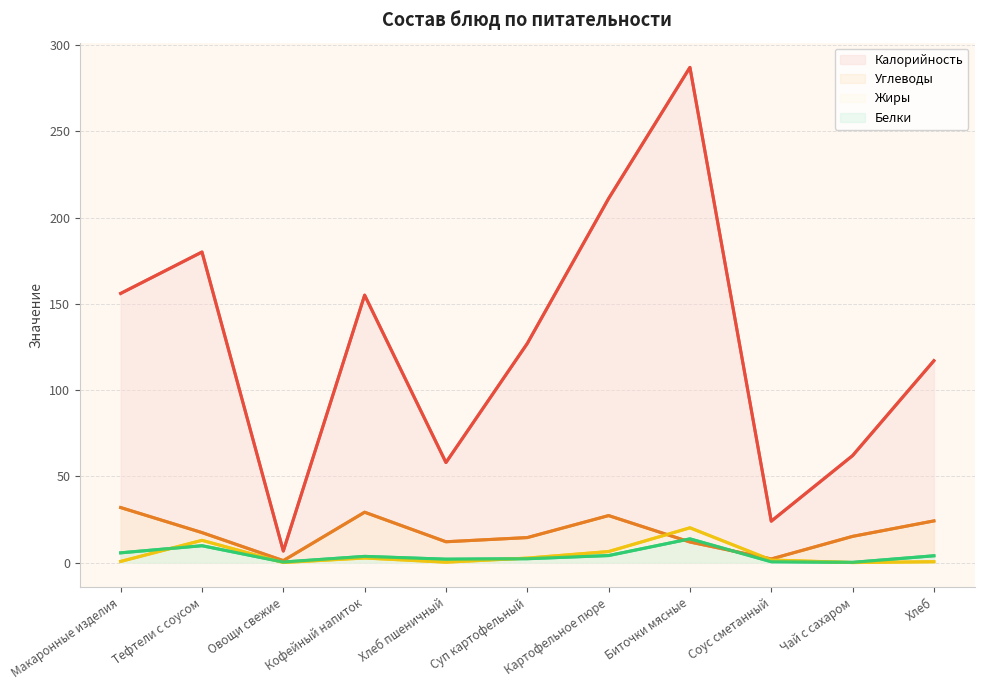

In Углеводы, how many points are lower than both neighbors (excluding endpoints)?

3